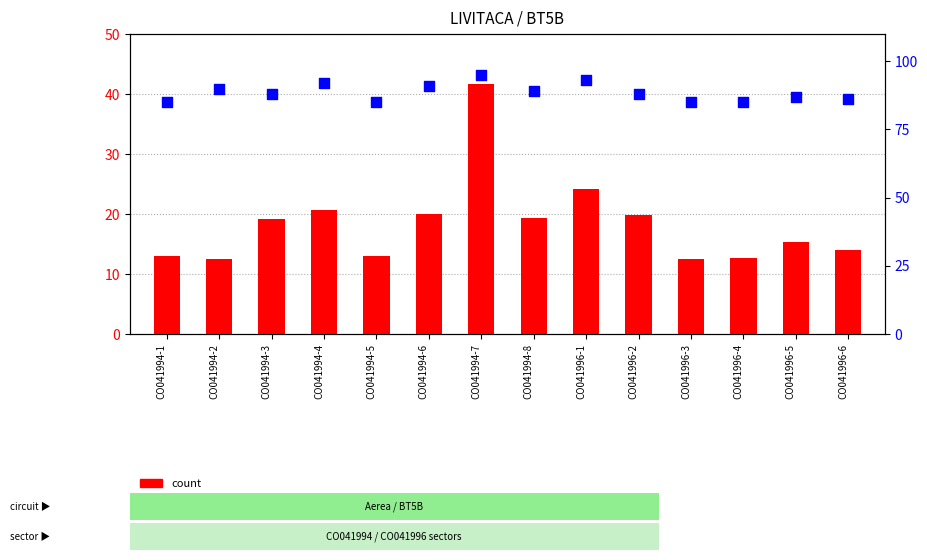

Which series has the largest total across all categories?

percentile rank within the sample